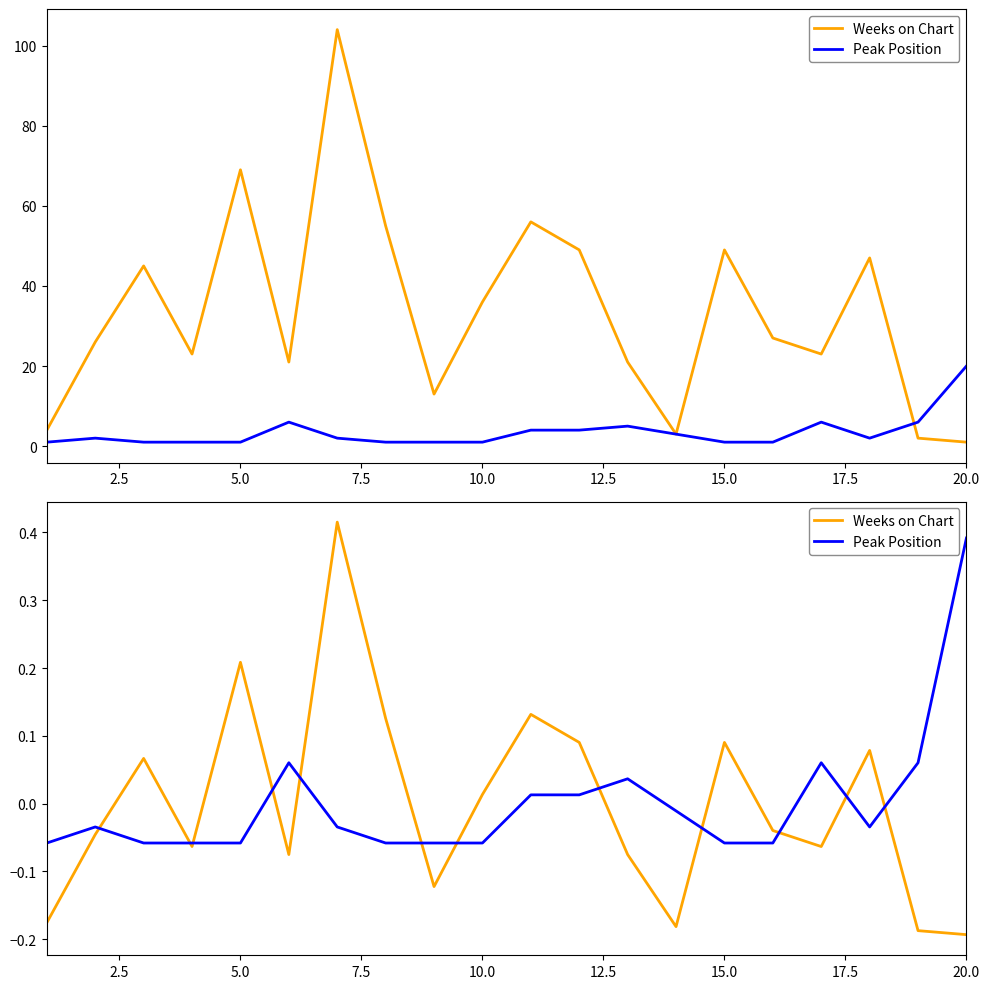

What is the value of the Weeks on Chart point at the 19th from the left?

-0.2